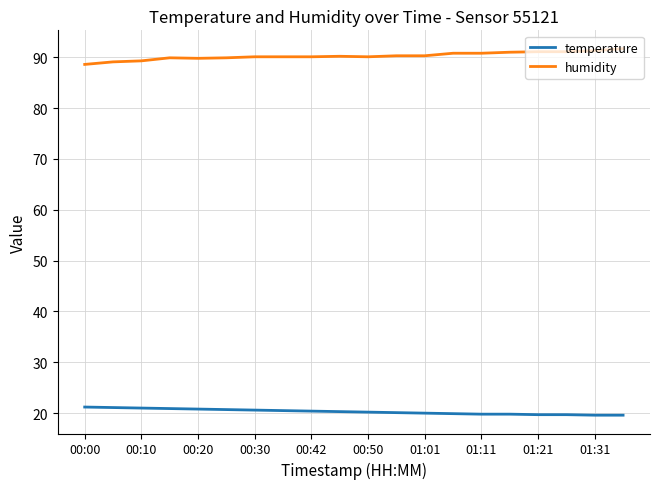

Rank the series by their maximum value, from highest to lowest.

humidity, temperature